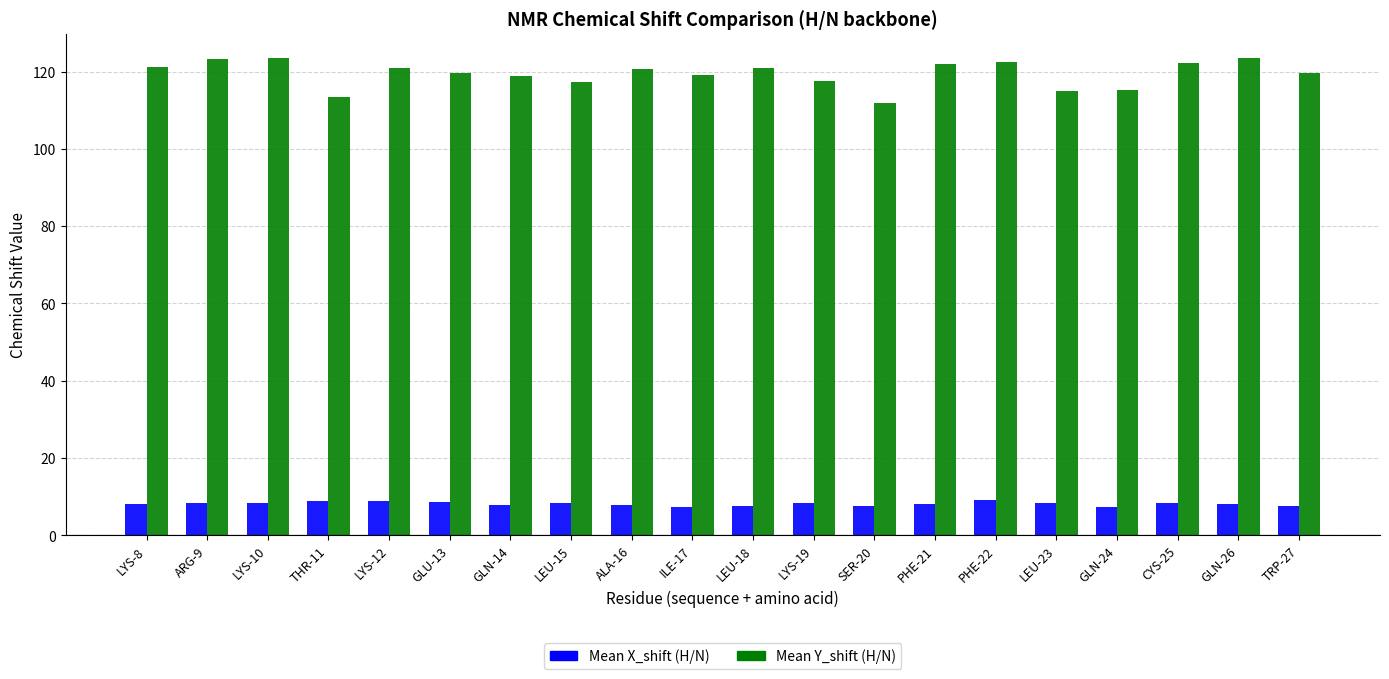

What is the minimum value shown in the chart?

7.3